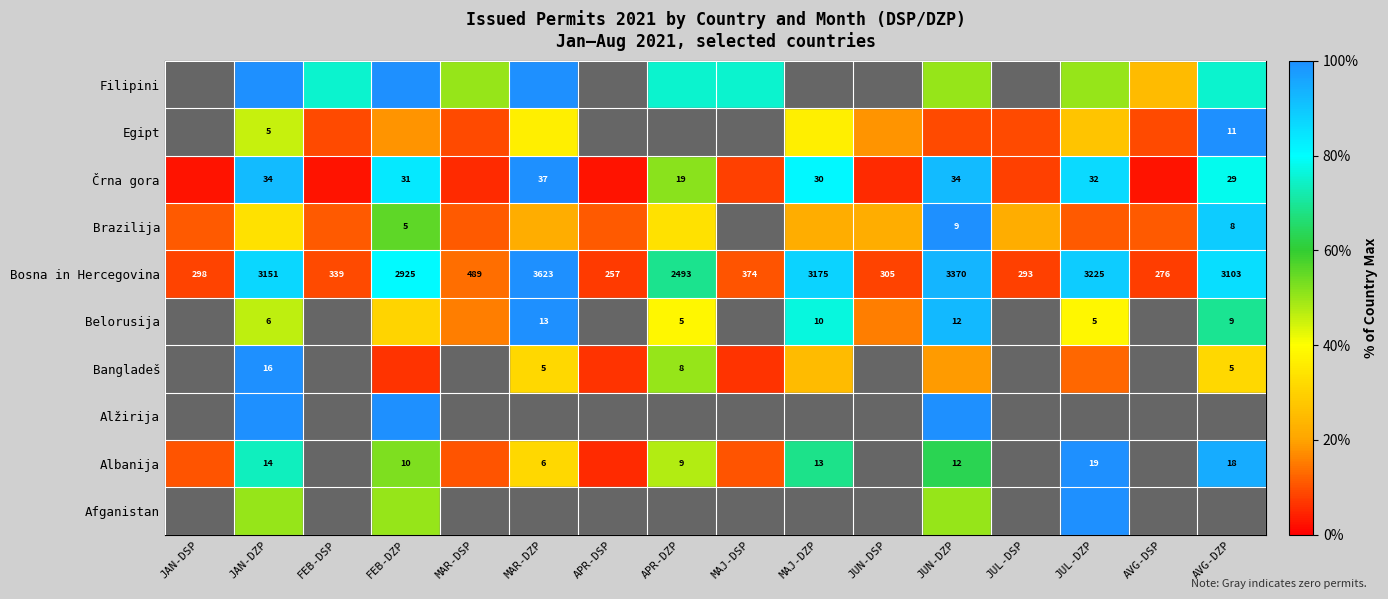

Which category has the highest value across all series?

JUL-DZP